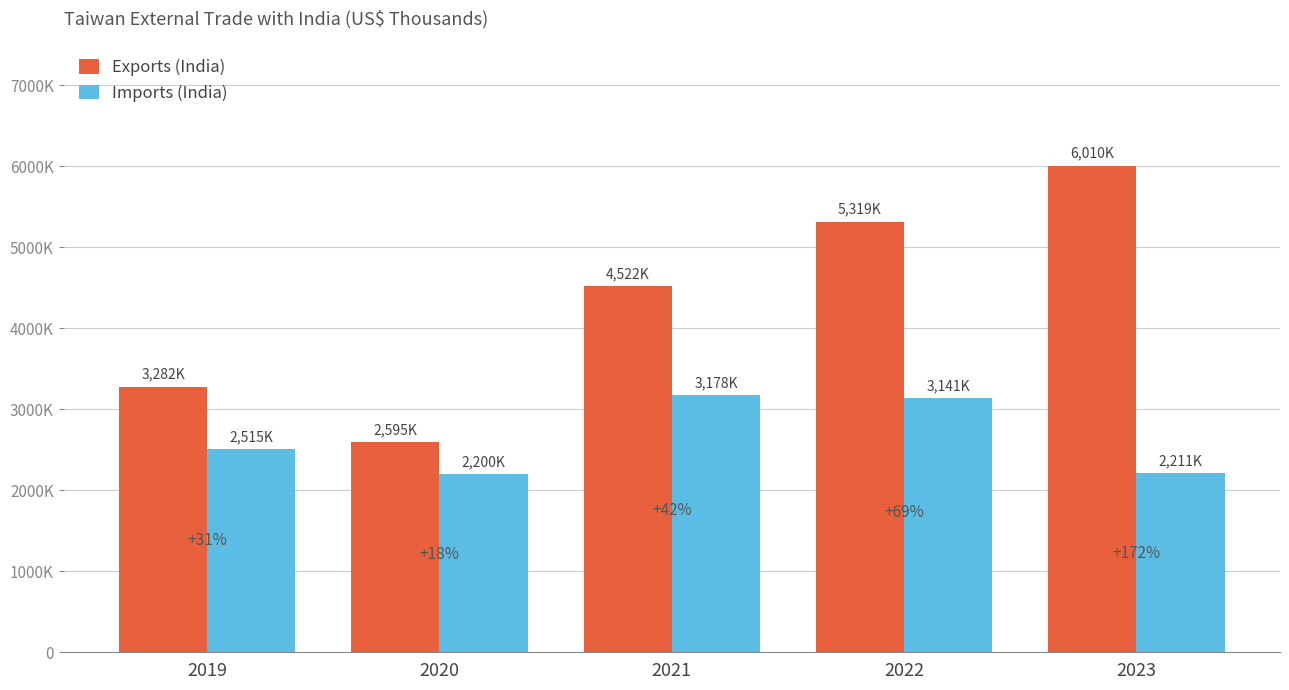

Are the bars horizontal?

No